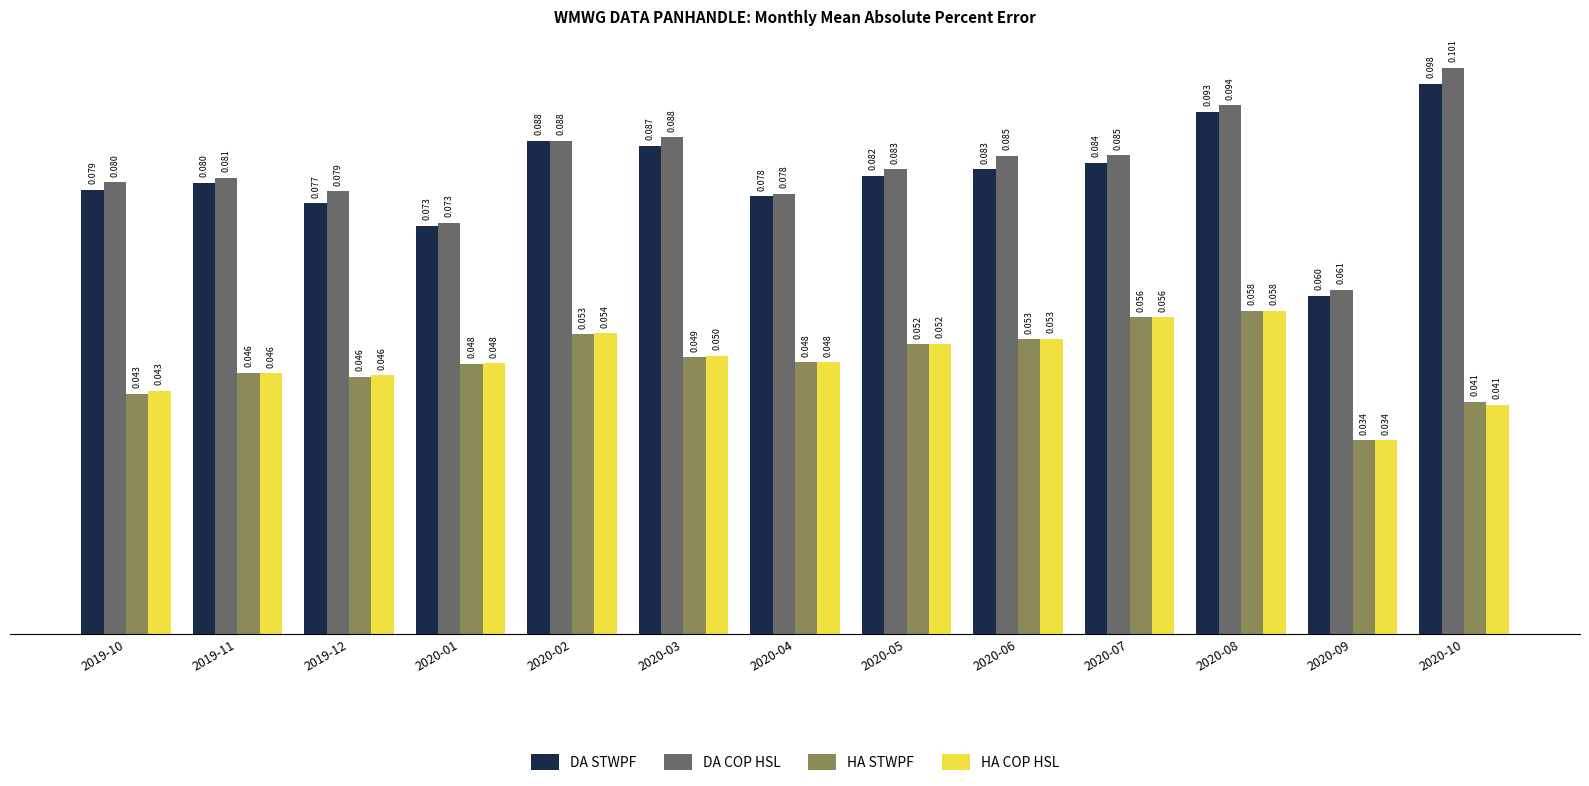

Which series has the largest total across all categories?

DA COP HSL